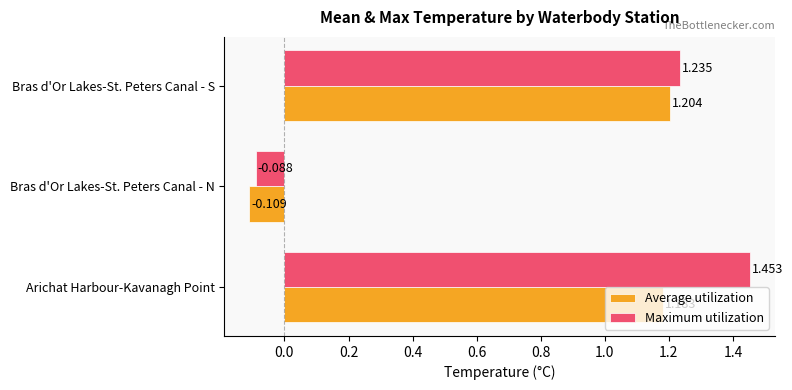

List the series in order of their overall mean, lowest first.

Average utilization, Maximum utilization